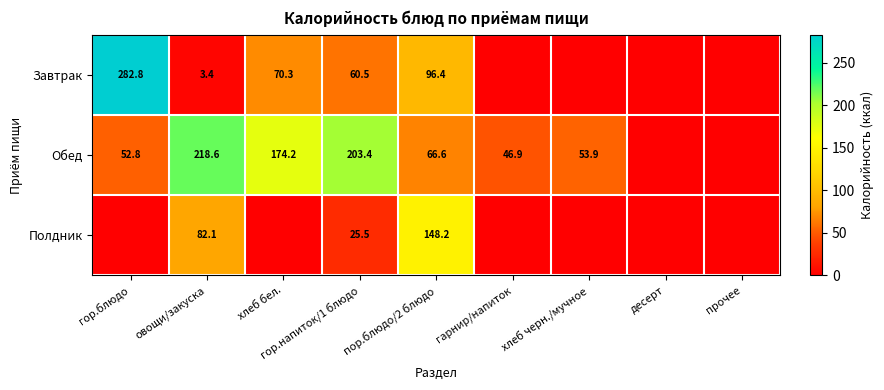

The Полдник series shows 218.1 at пор.блюдо/2 блюдо. True or false?

False